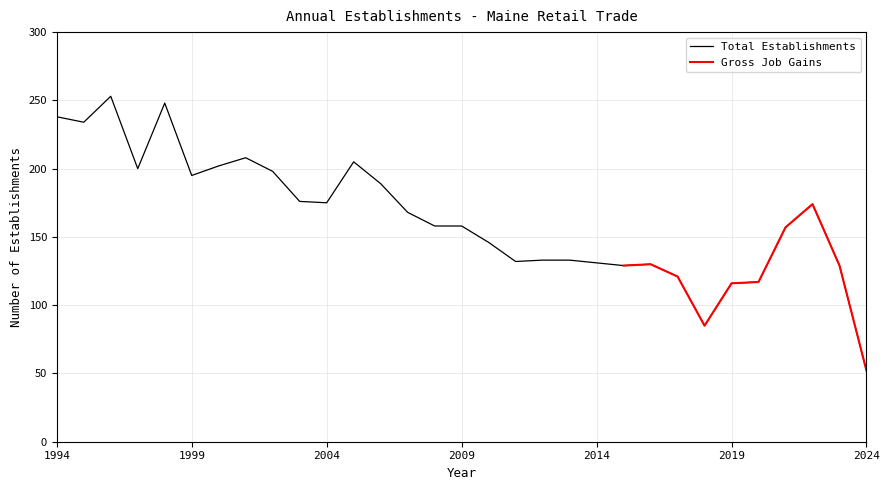

True or false: the data shows 61 at 2013.

False